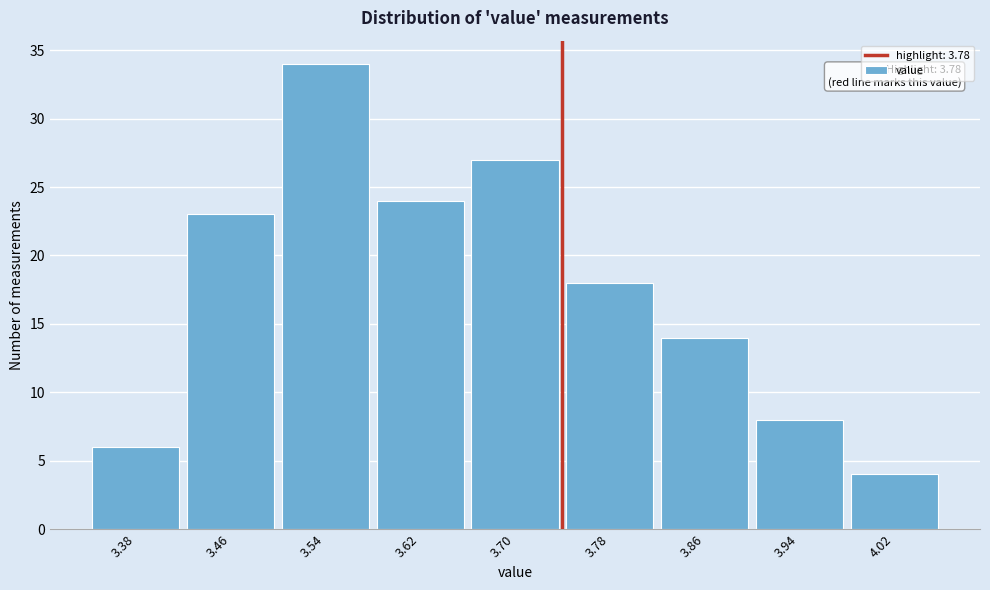

Reading left to right, what are all the values shown in this chart?

6	23	34	24	27	18	14	8	4